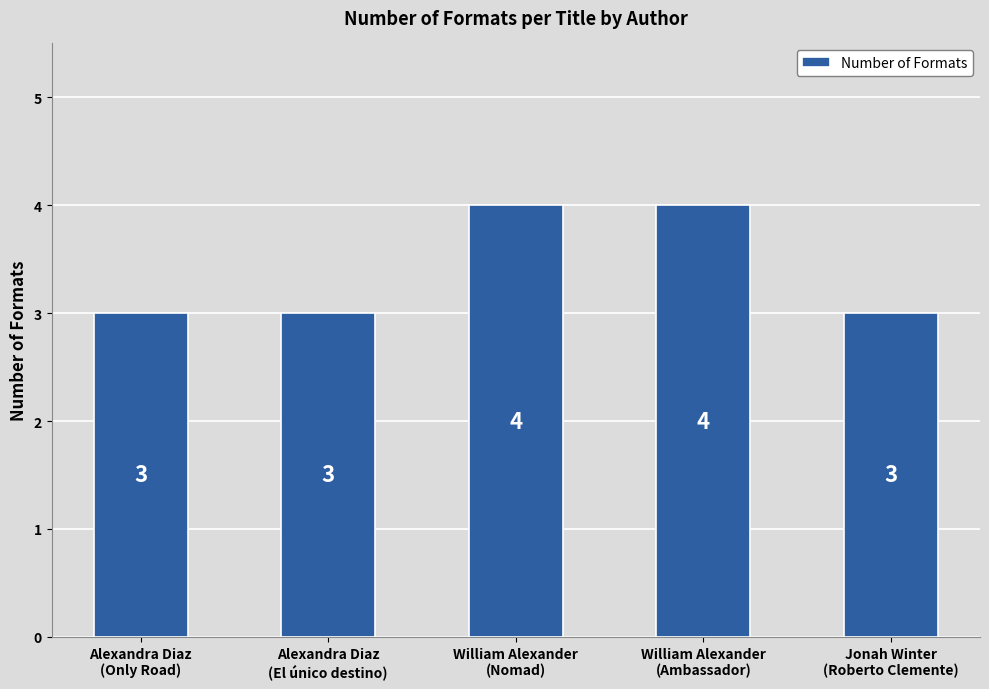

Count the number of categories in the chart.

5